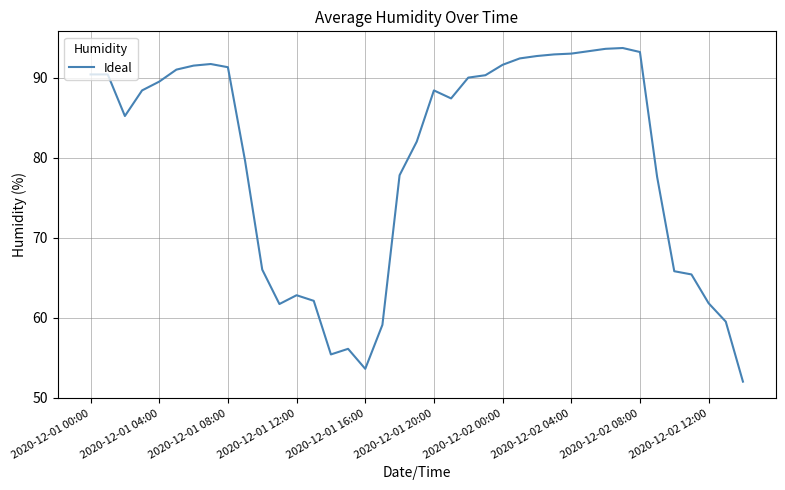

What is the minimum value shown in the chart?

52.0